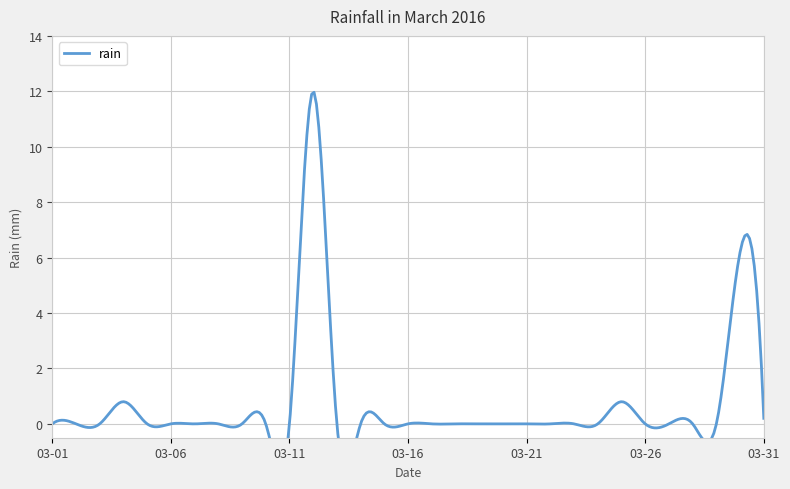

At which category does the chart reach its peak across all series?

2016-03-12